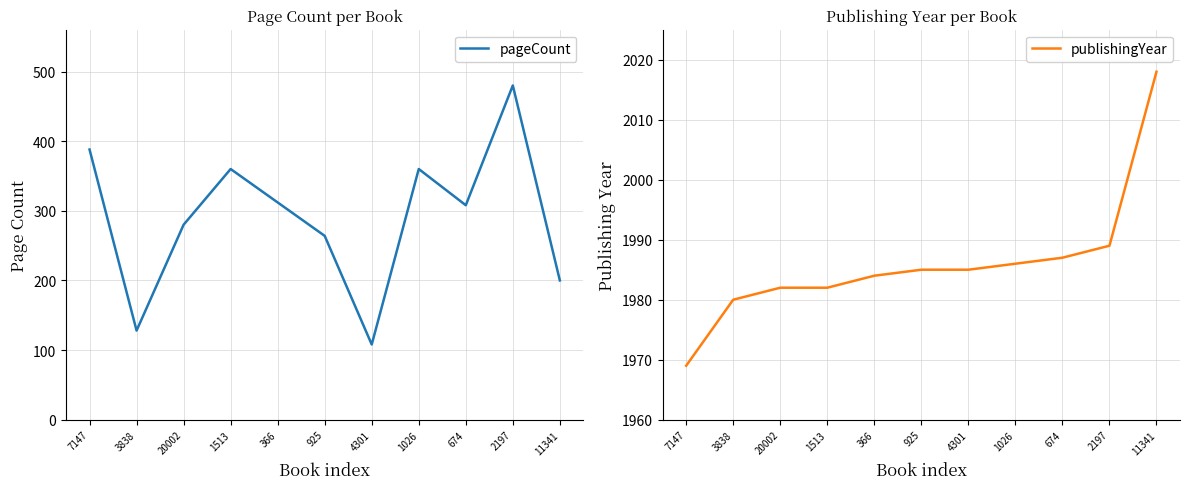

True or false: pageCount and publishingYear cross at least once.

False